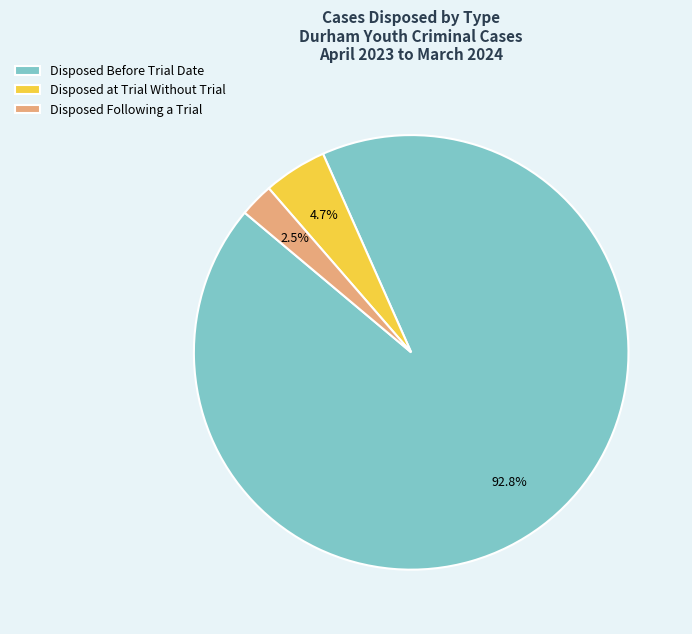

Count the number of slices in the pie.

3